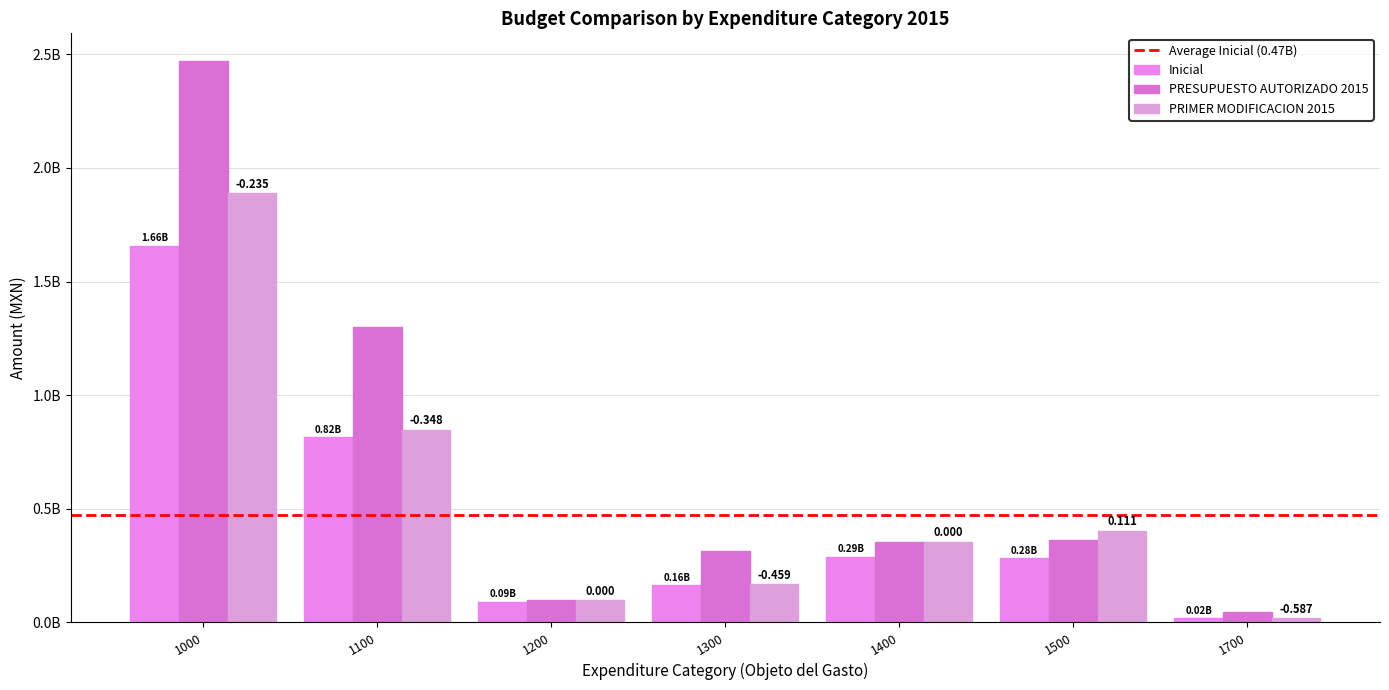

Are the bars grouped side by side (vs. stacked)?

Yes